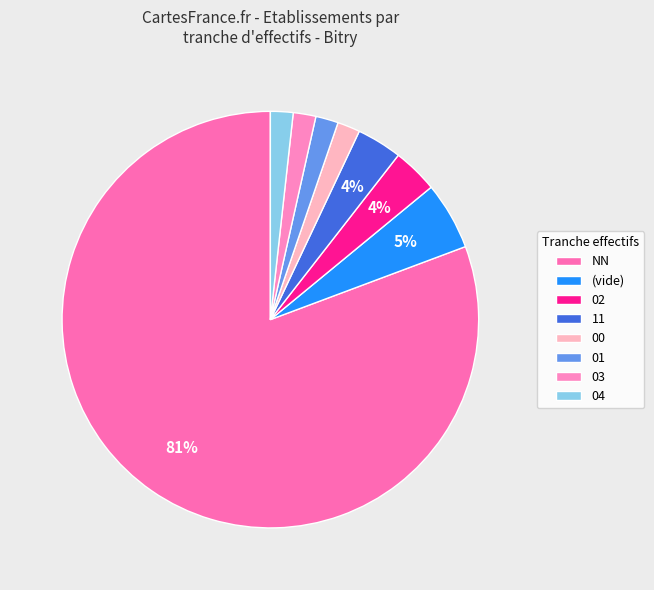

Which slice is the largest?

NN